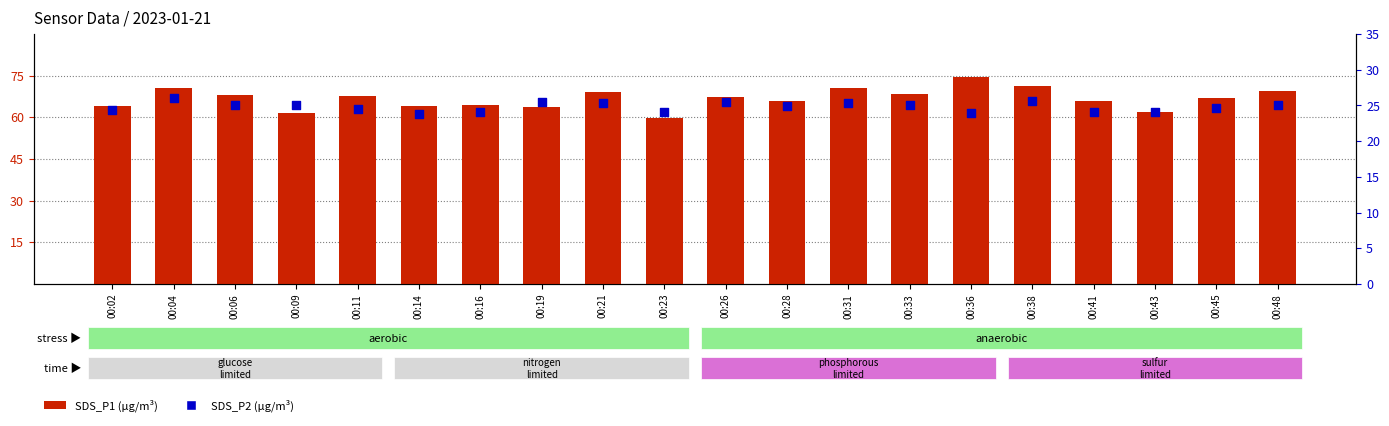

Which series has the largest Y range (max minus min)?

SDS_P1